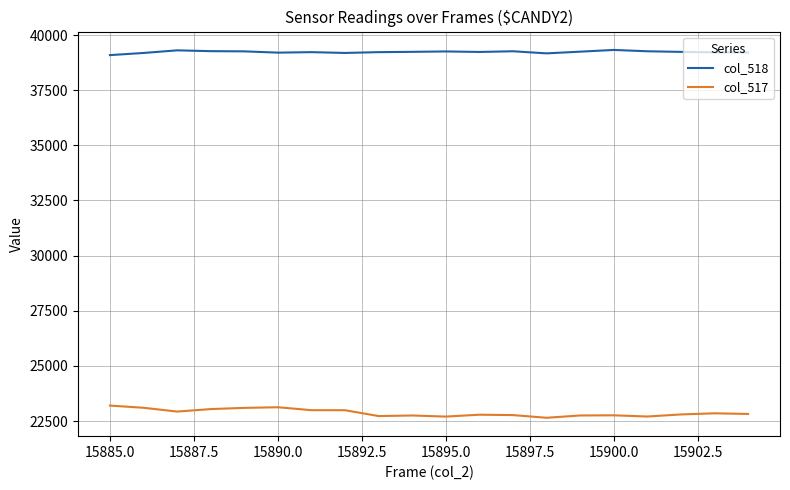

True or false: col_518 and col_517 cross at least once.

False